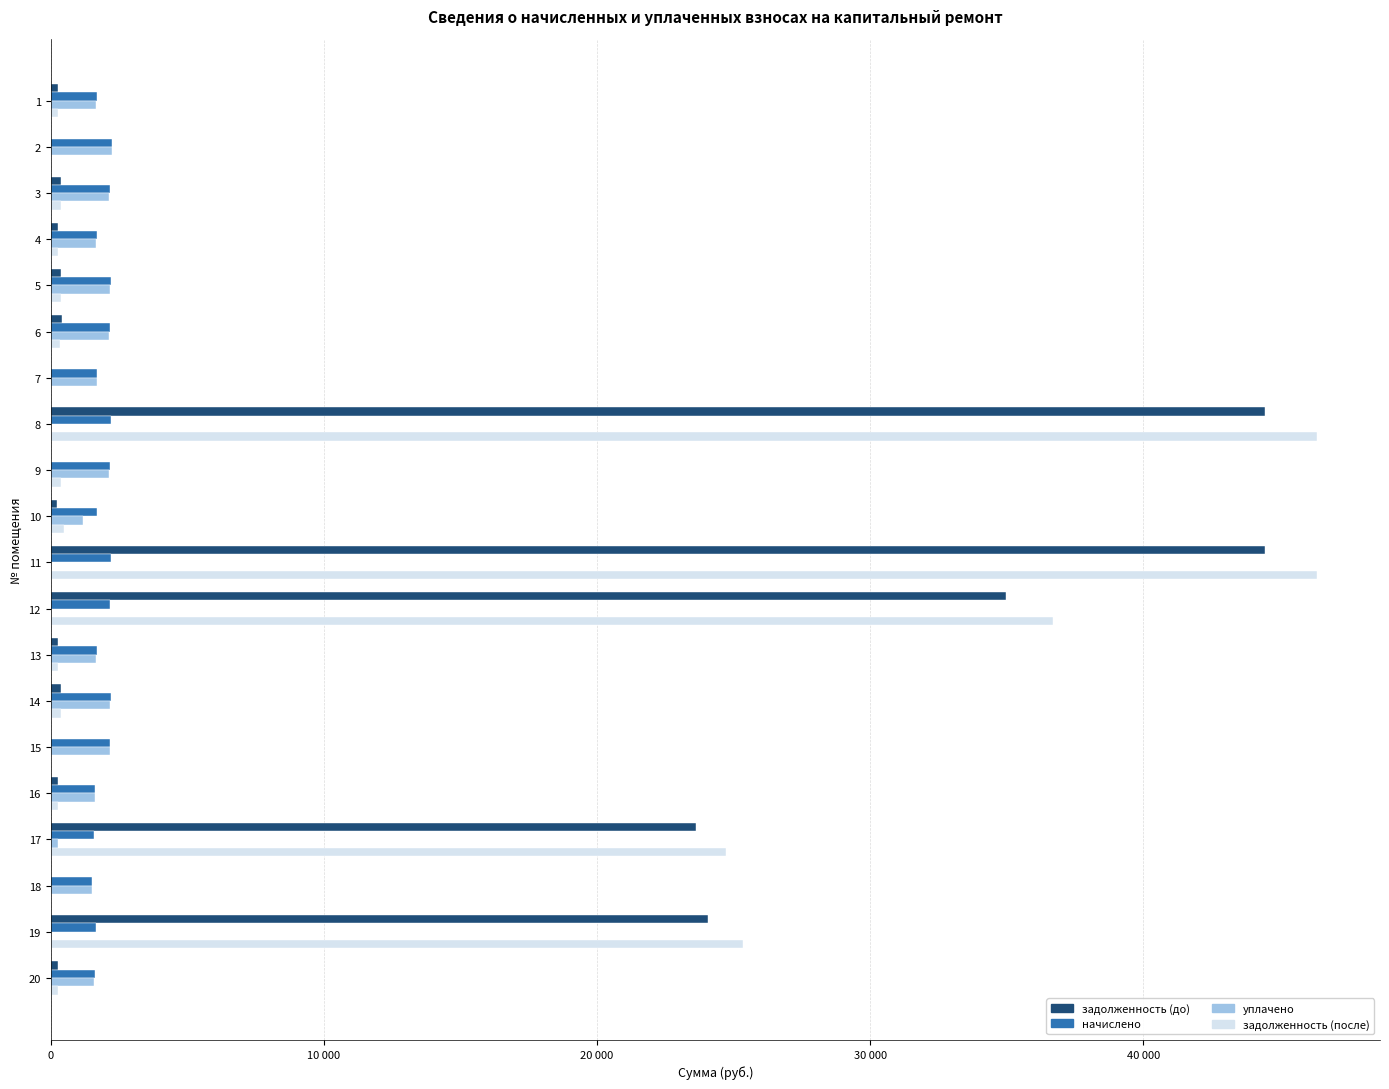

What are all the series names shown in the legend?

задолженность (до), начислено, уплачено, задолженность (после)